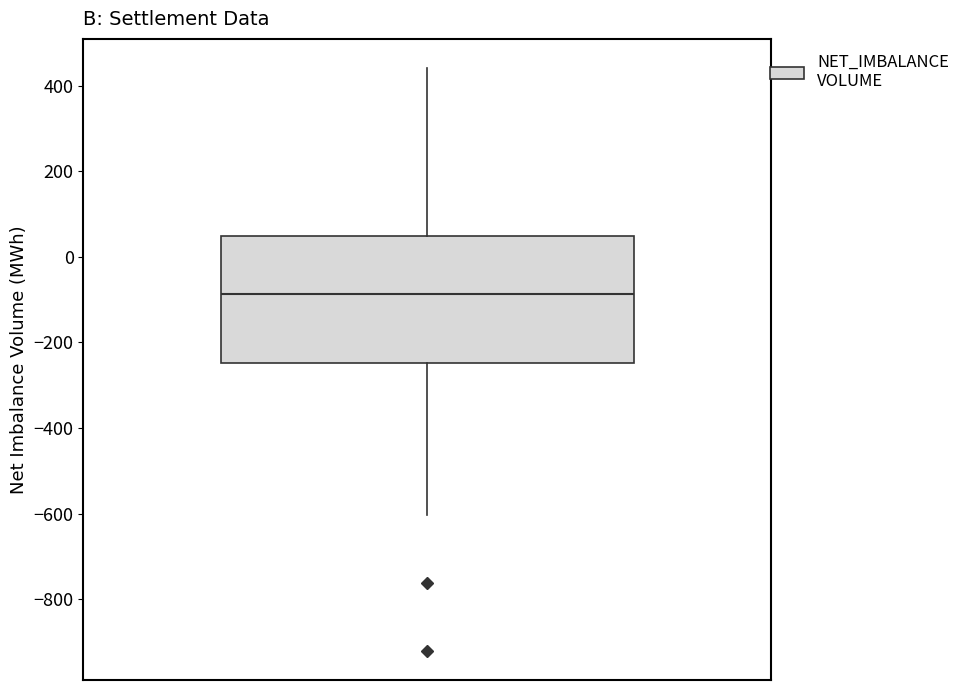

Where does the lower whisker of the box end on the y-axis? The values are not printed on the chart, so give them approximately, as read against the axis.

-600